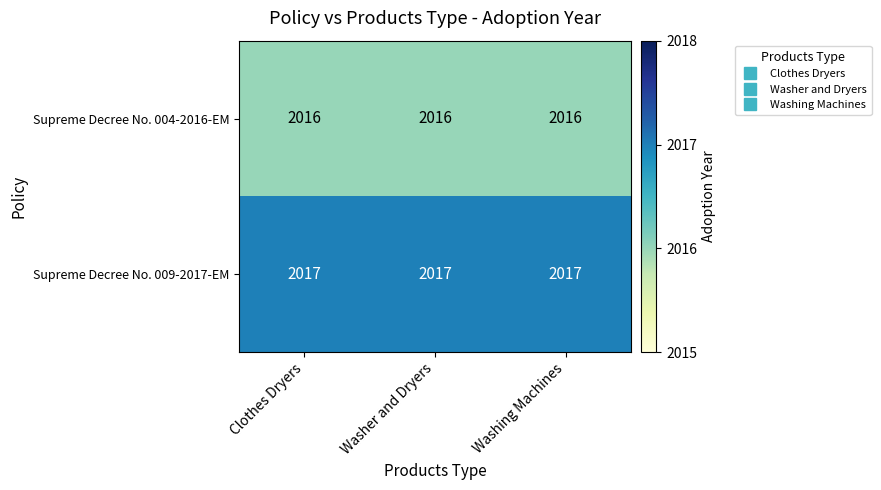

What is the difference between the highest and lowest values at Washer and Dryers?

1